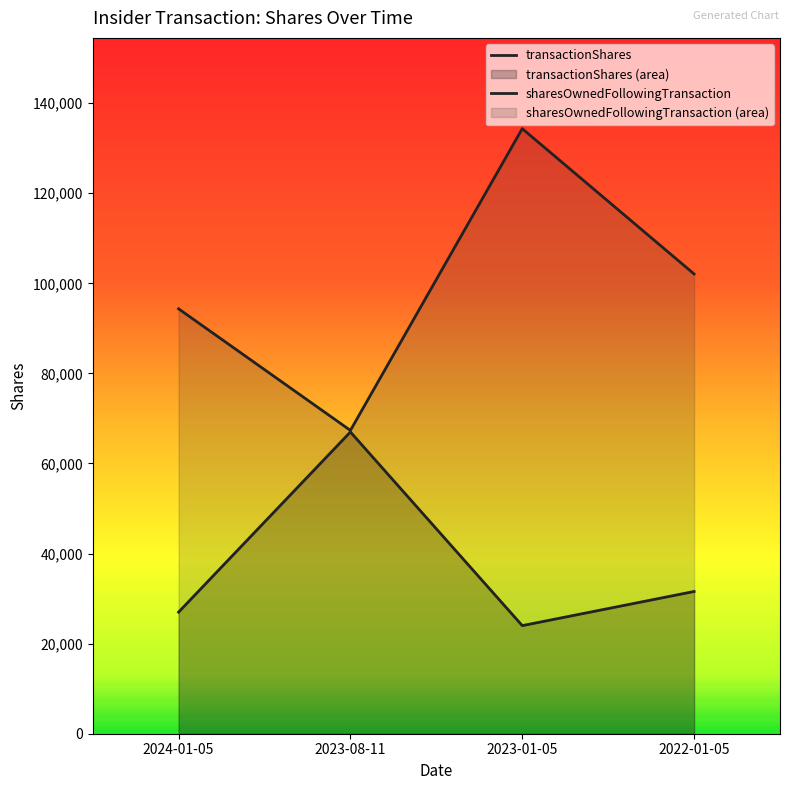

Which has a higher value, 2023-08-11 or 2024-01-05?

2023-08-11